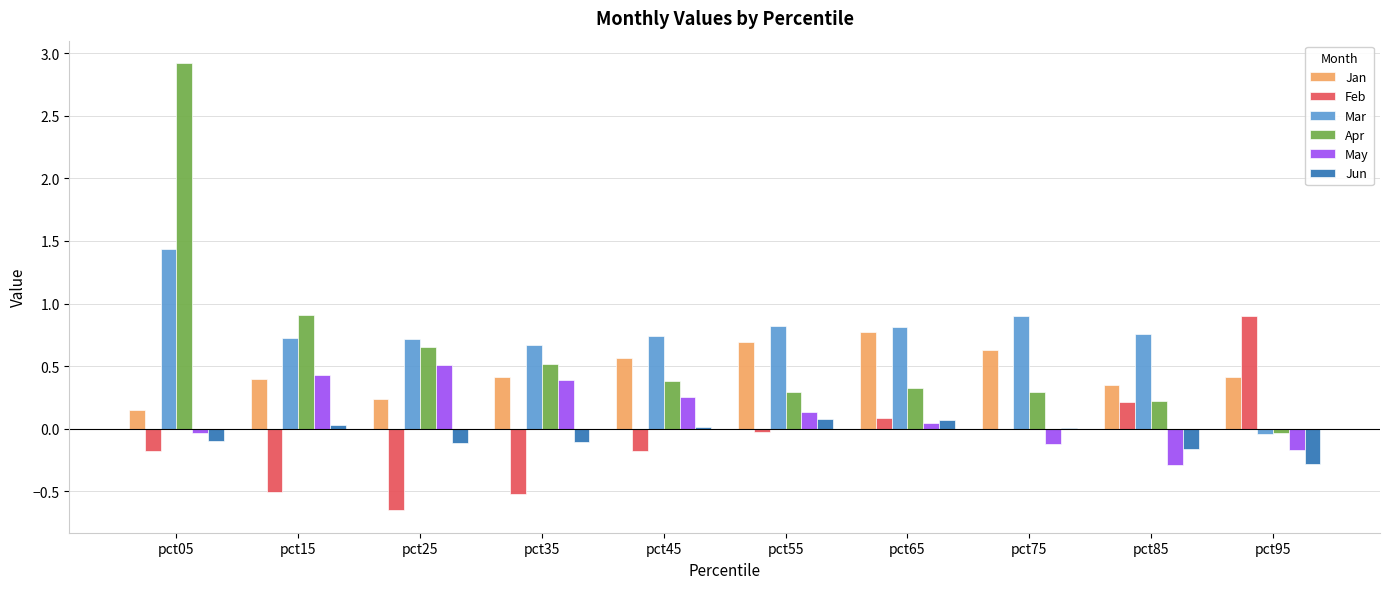

What is the maximum value for Mar?

1.4